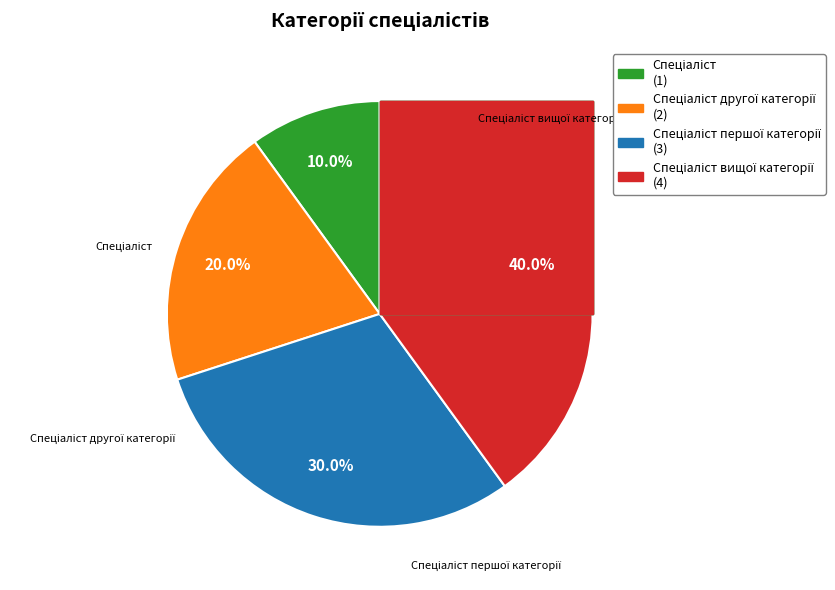

Count the number of slices in the pie.

4